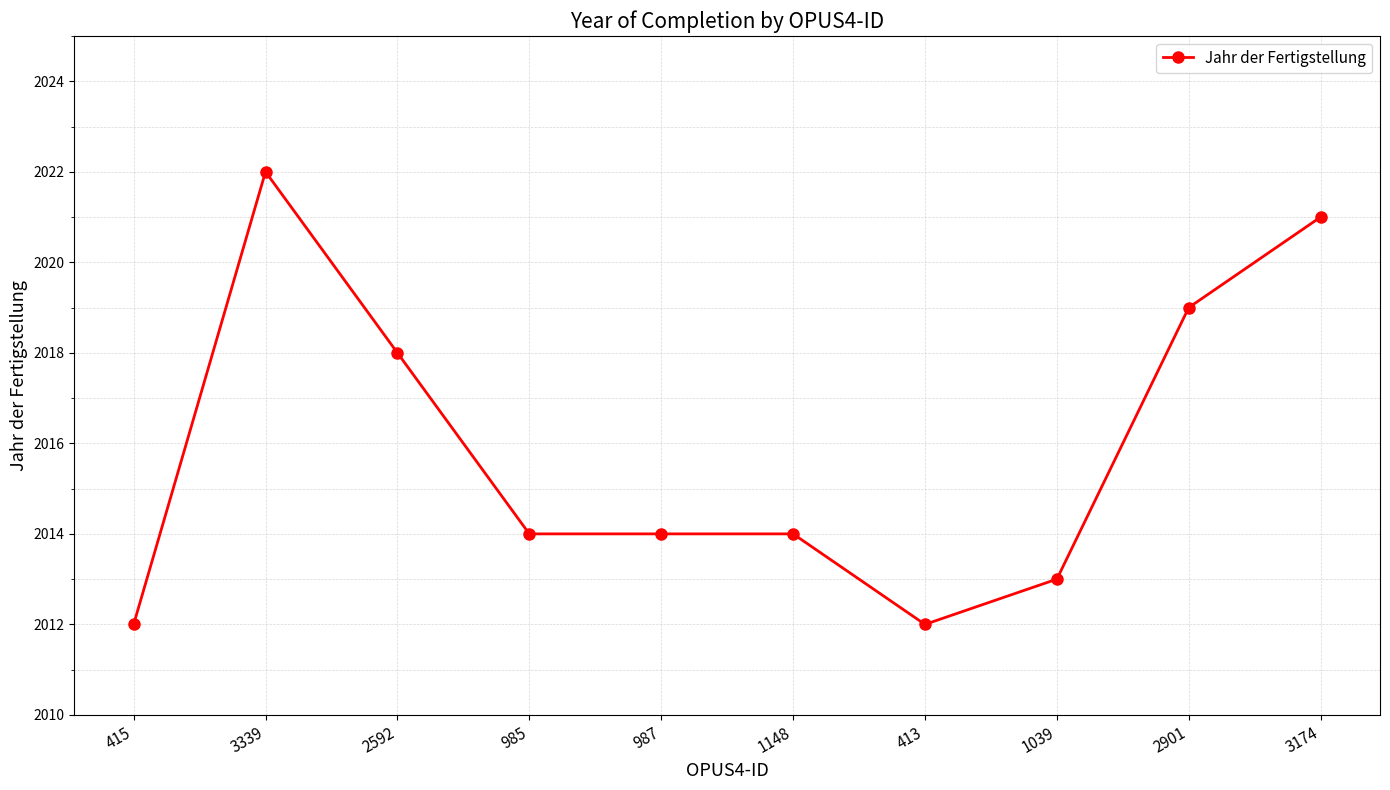

What is the sum of the values at 1039 and 3174?

4034